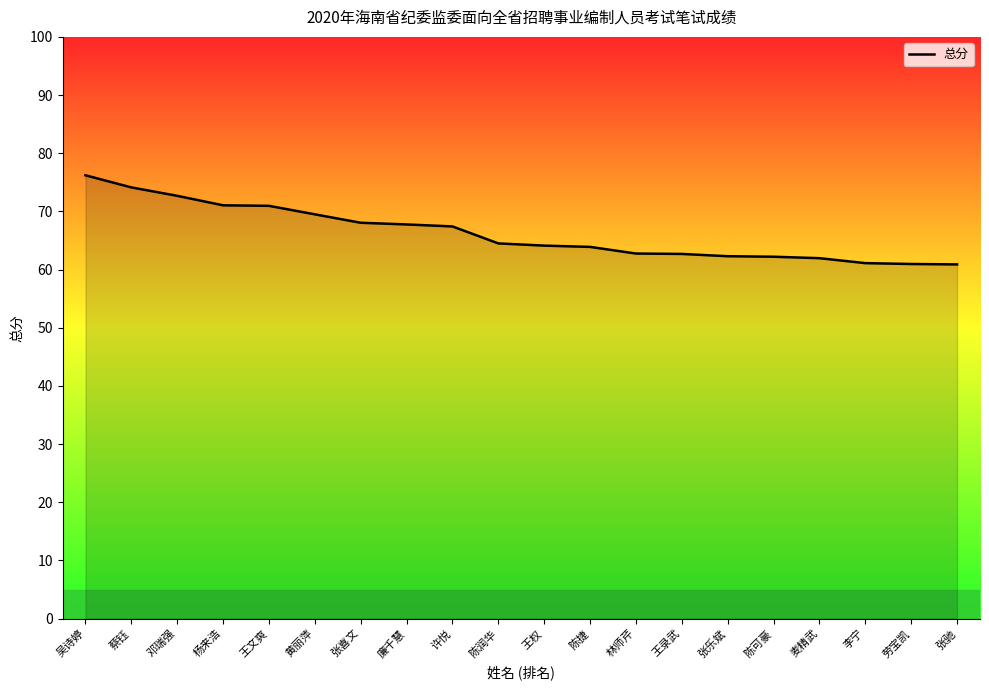

Approximately how many times larger is the value at 邓瑞强 compared to 王文爽?

1.0